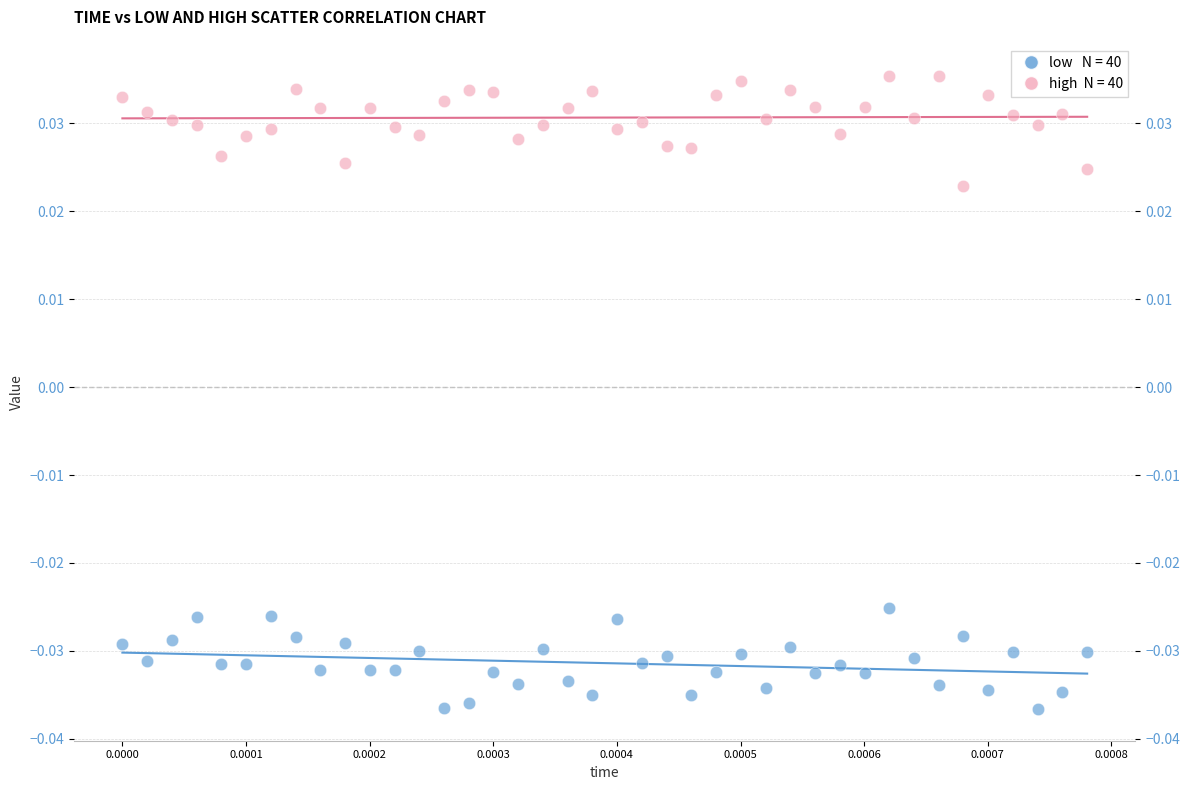

How many points are shown in the scatter plot?

80